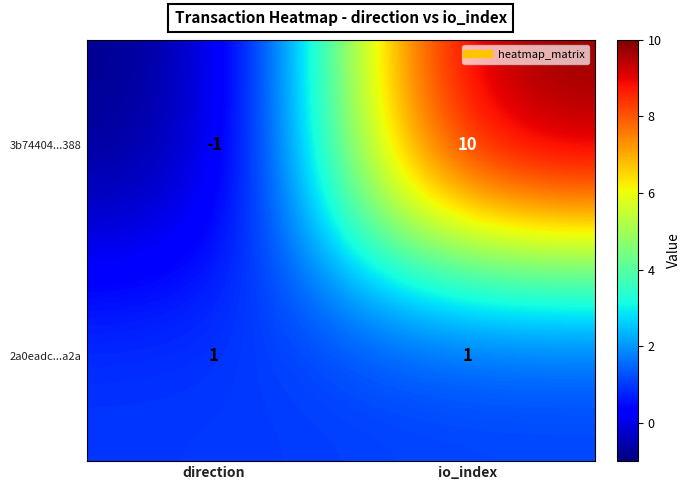

At how many categories does at least one series exceed 9?

1